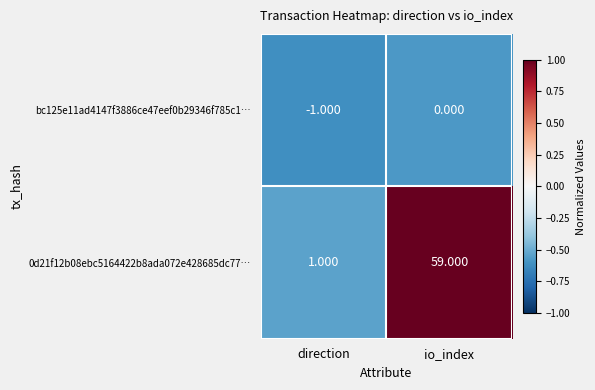

Where is 0d21f12b08ebc5164422b8ada072e428685dc77… nearest to the value 30?

direction